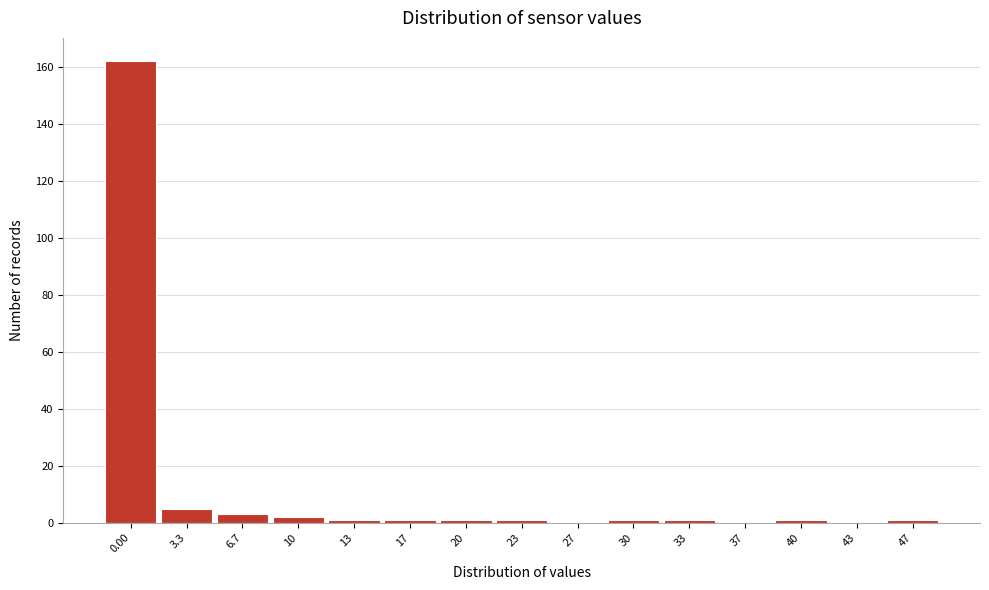

Reading left to right, transcribe all the data shown in this chart.

0.00=162	3.3=5	6.7=3	10=2	13=1	17=1	20=1	23=1	27=0	30=1	33=1	37=0	40=1	43=0	47=1